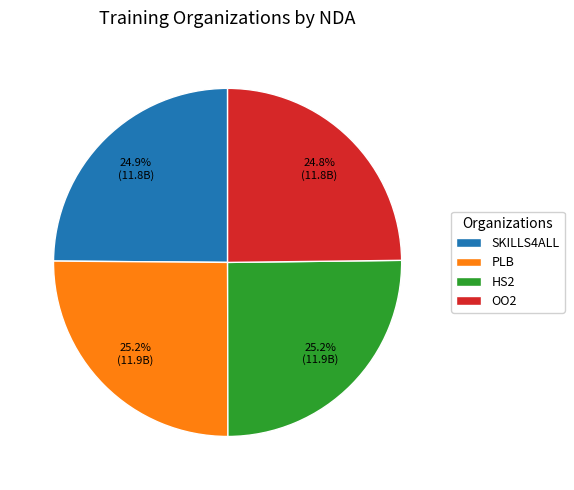

Does OO2 account for over 50% of the chart?

No